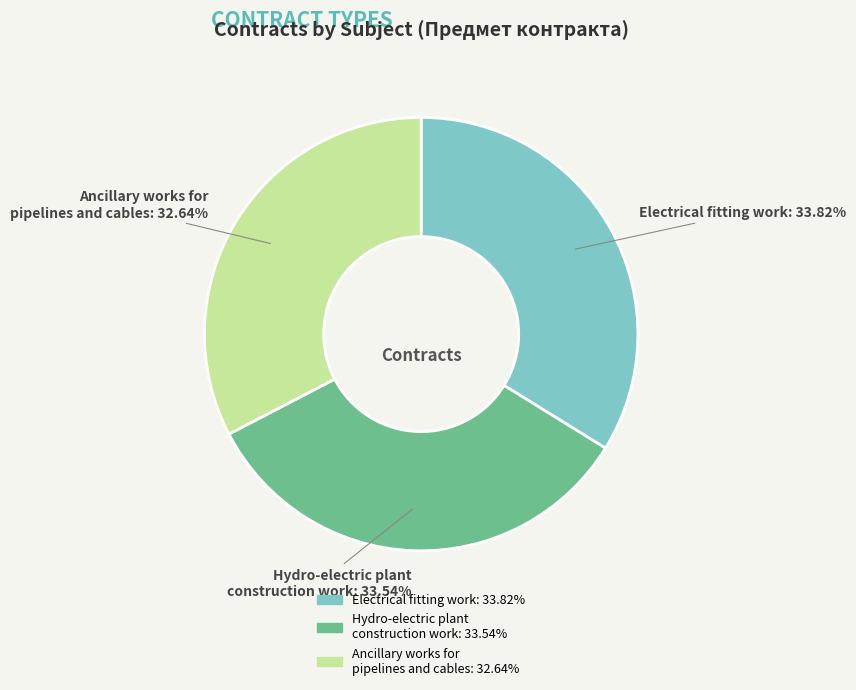

Combined, do Electrical fitting work and Ancillary works for pipelines and cables account for over 50%?

Yes